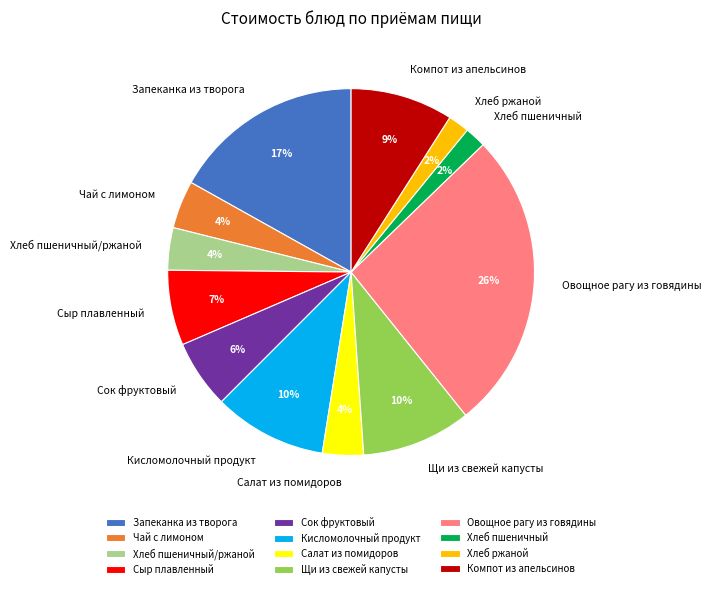

How many segments does this pie chart have?

12